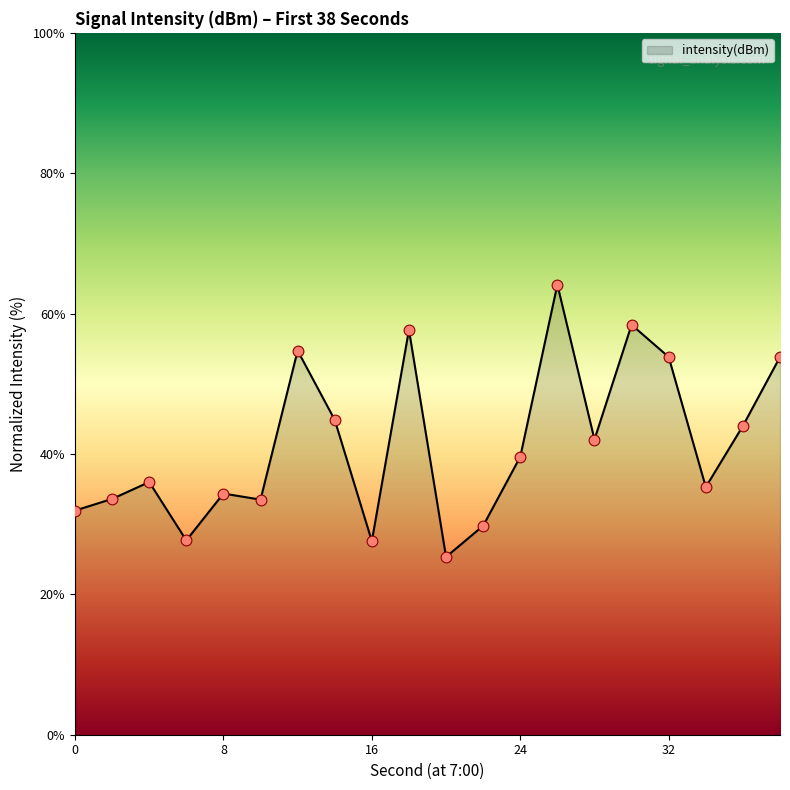

What is the greatest value displayed?

64.1